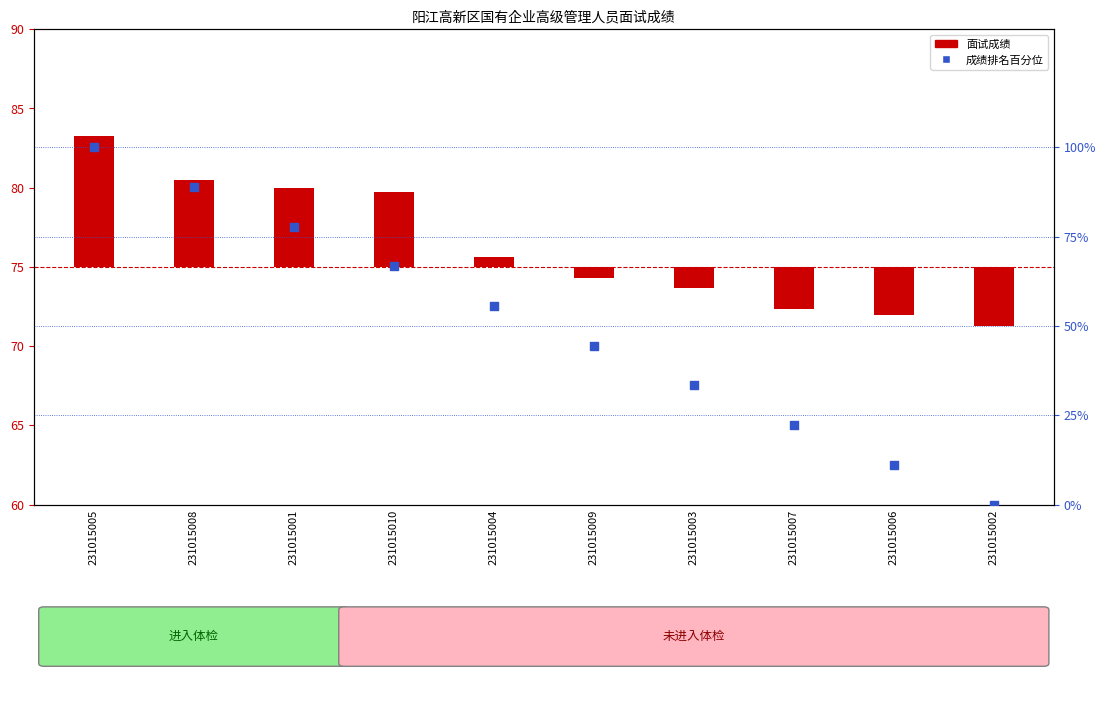

Which series has the widest spread of Y values?

成绩排名百分位